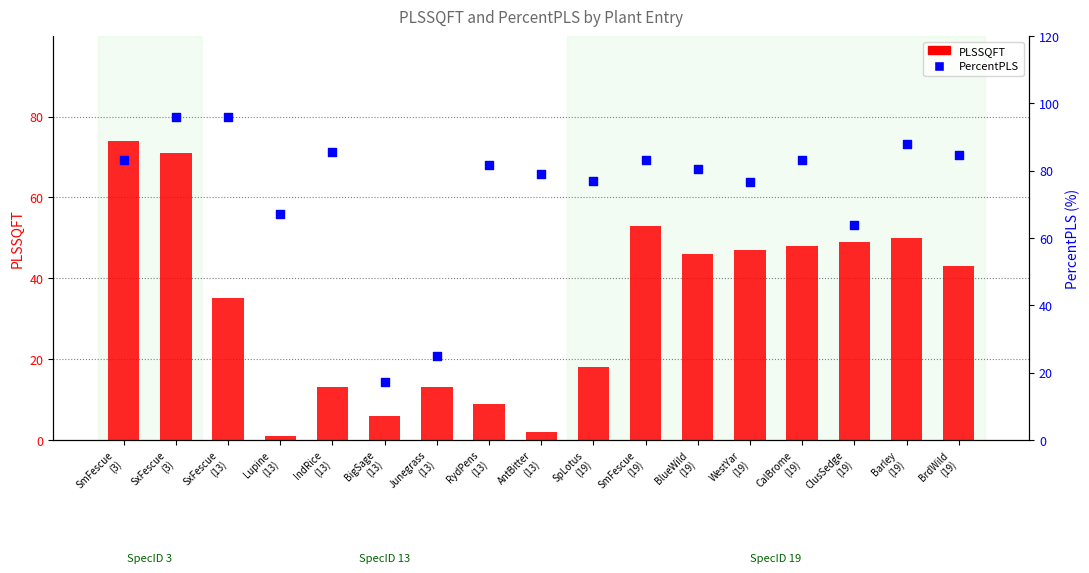

Which series has the widest spread of Y values?

PercentPLS